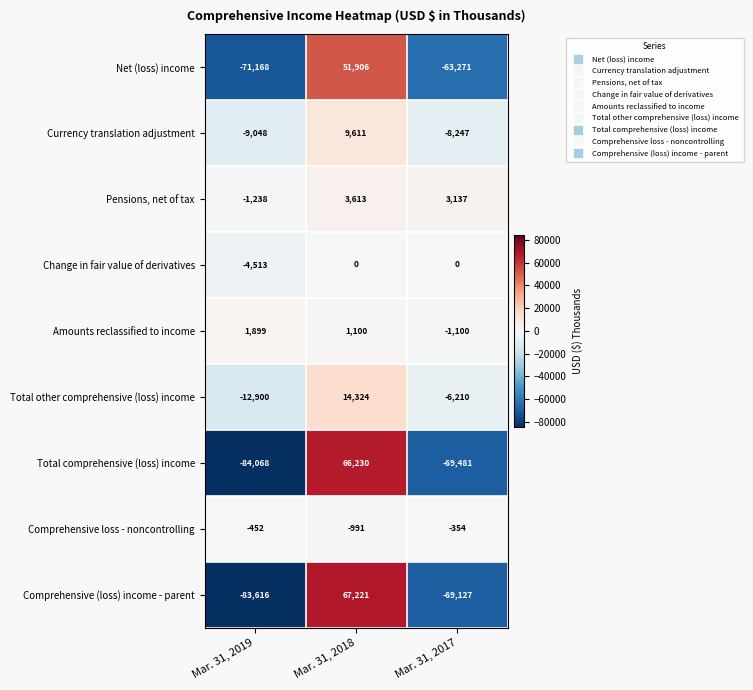

Count the number of categories in the chart.

3